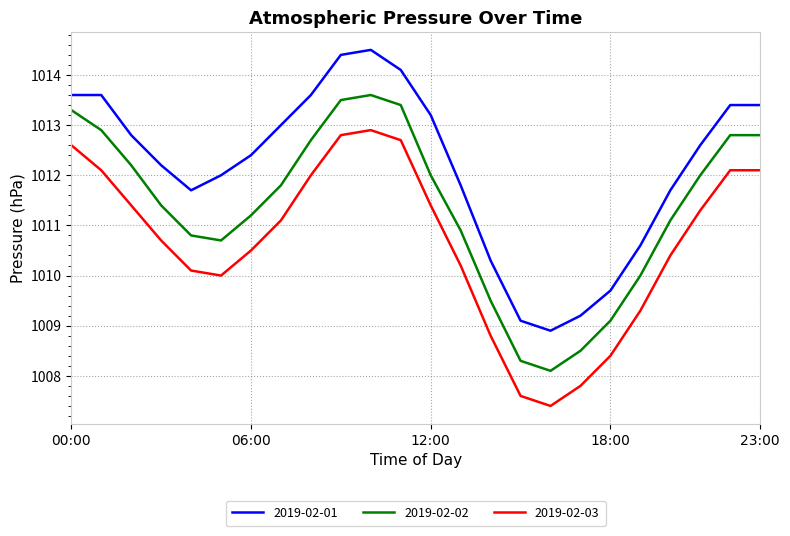

True or false: 2019-02-01 and 2019-02-03 cross at least once.

False